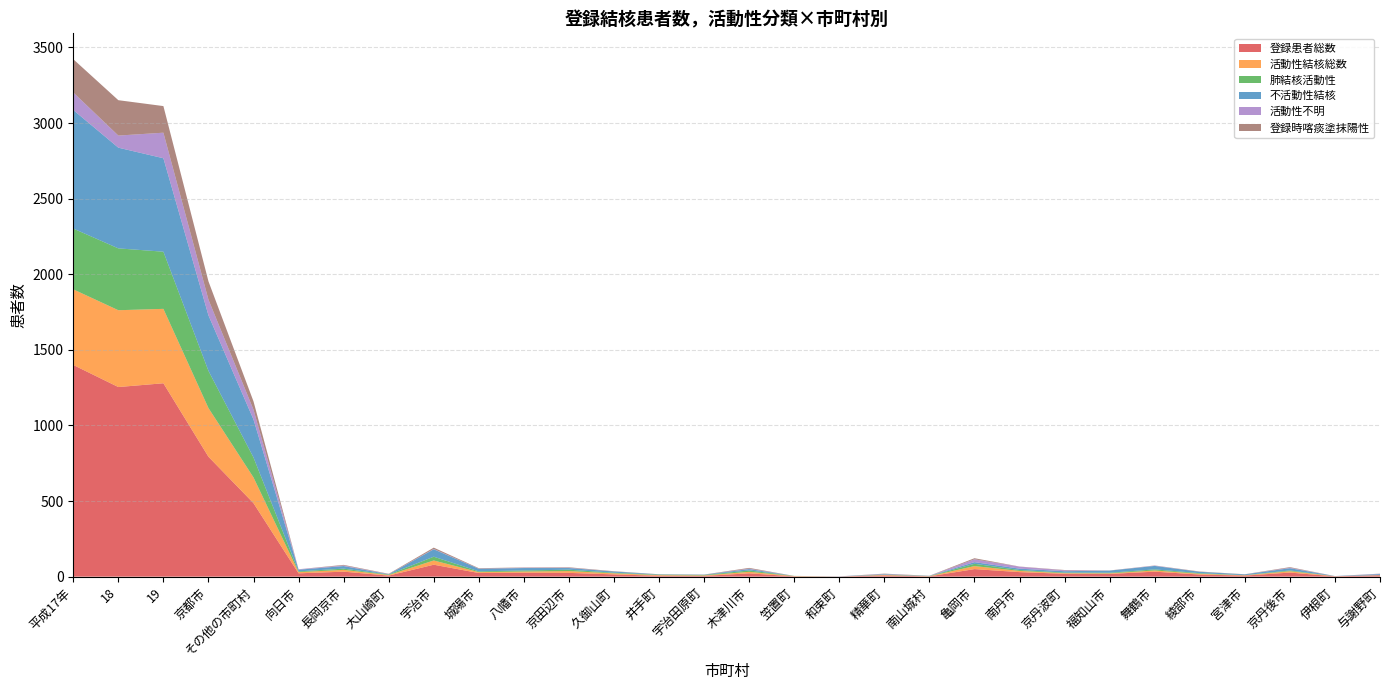

Reading left to right, extract all data points from this chart.

登録患者総数: 平成17年=1400	18=1254	19=1279	京都市=793	その他の市町村=486	向日市=22	長岡京市=33	大山崎町=7	宇治市=79	城陽市=24	八幡市=26	京田辺市=25	久御山町=15	井手町=6	宇治田原町=5	木津川市=22	笠置町=2	和束町=1	精華町=8	南山城村=2	亀岡市=50	南丹市=30	京丹波町=19	福知山市=18	舞鶴市=33	綾部市=14	宮津市=7	京丹後市=27	伊根町=2	与謝野町=9
活動性結核総数: 平成17年=500	18=508	19=492	京都市=322	その他の市町村=170	向日市=8	長岡京市=12	大山崎町=4	宇治市=28	城陽市=6	八幡市=8	京田辺市=12	久御山町=7	井手町=4	宇治田原町=3	木津川市=10	笠置町=2	和束町=0	精華町=3	南山城村=1	亀岡市=20	南丹市=8	京丹波町=4	福知山市=4	舞鶴市=8	綾部市=5	宮津市=2	京丹後市=9	伊根町=1	与謝野町=1
肺結核活動性: 平成17年=402	18=409	19=378	京都市=246	その他の市町村=132	向日市=5	長岡京市=8	大山崎町=3	宇治市=25	城陽市=5	八幡市=7	京田辺市=9	久御山町=4	井手町=3	宇治田原町=3	木津川市=9	笠置町=1	和束町=0	精華町=2	南山城村=1	亀岡市=15	南丹市=6	京丹波町=4	福知山市=4	舞鶴市=7	綾部市=4	宮津市=1	京丹後市=5	伊根町=0	与謝野町=1
不活動性結核: 平成17年=784	18=666	19=618	京都市=367	その他の市町村=251	向日市=11	長岡京市=17	大山崎町=2	宇治市=49	城陽市=17	八幡市=16	京田辺市=11	久御山町=8	井手町=2	宇治田原町=2	木津川市=9	笠置町=0	和束町=1	精華町=3	南山城村=1	亀岡市=11	南丹市=9	京丹波町=9	福知山市=14	舞鶴市=23	綾部市=9	宮津市=5	京丹後市=15	伊根町=1	与謝野町=6
活動性不明: 平成17年=116	18=80	19=169	京都市=104	その他の市町村=65	向日市=3	長岡京市=4	大山崎町=1	宇治市=2	城陽市=1	八幡市=2	京田辺市=2	久御山町=0	井手町=0	宇治田原町=0	木津川市=3	笠置町=0	和束町=0	精華町=2	南山城村=0	亀岡市=19	南丹市=13	京丹波町=6	福知山市=0	舞鶴市=2	綾部市=0	宮津市=0	京丹後市=3	伊根町=0	与謝野町=2
登録時喀痰塗抹陽性: 平成17年=220	18=234	19=176	京都市=121	その他の市町村=55	向日市=0	長岡京市=4	大山崎町=2	宇治市=9	城陽市=3	八幡市=2	京田辺市=3	久御山町=2	井手町=1	宇治田原町=1	木津川市=5	笠置町=0	和束町=0	精華町=2	南山城村=1	亀岡市=7	南丹市=1	京丹波町=2	福知山市=1	舞鶴市=1	綾部市=2	宮津市=1	京丹後市=4	伊根町=0	与謝野町=1